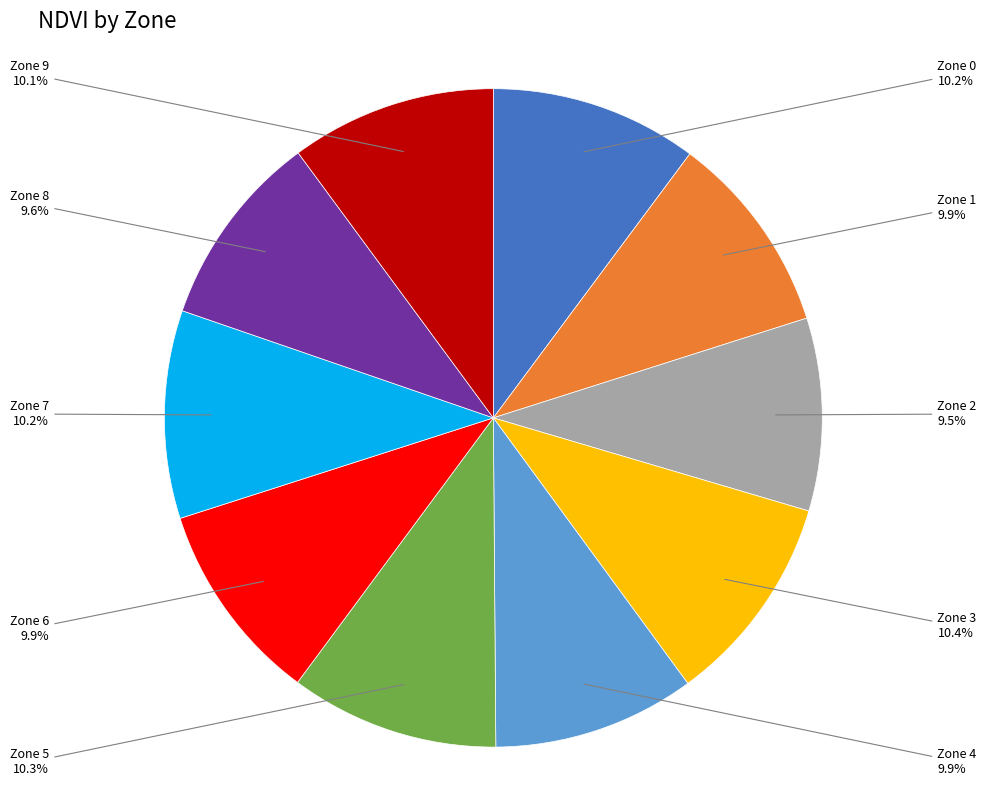

Does any single category account for the majority?

No